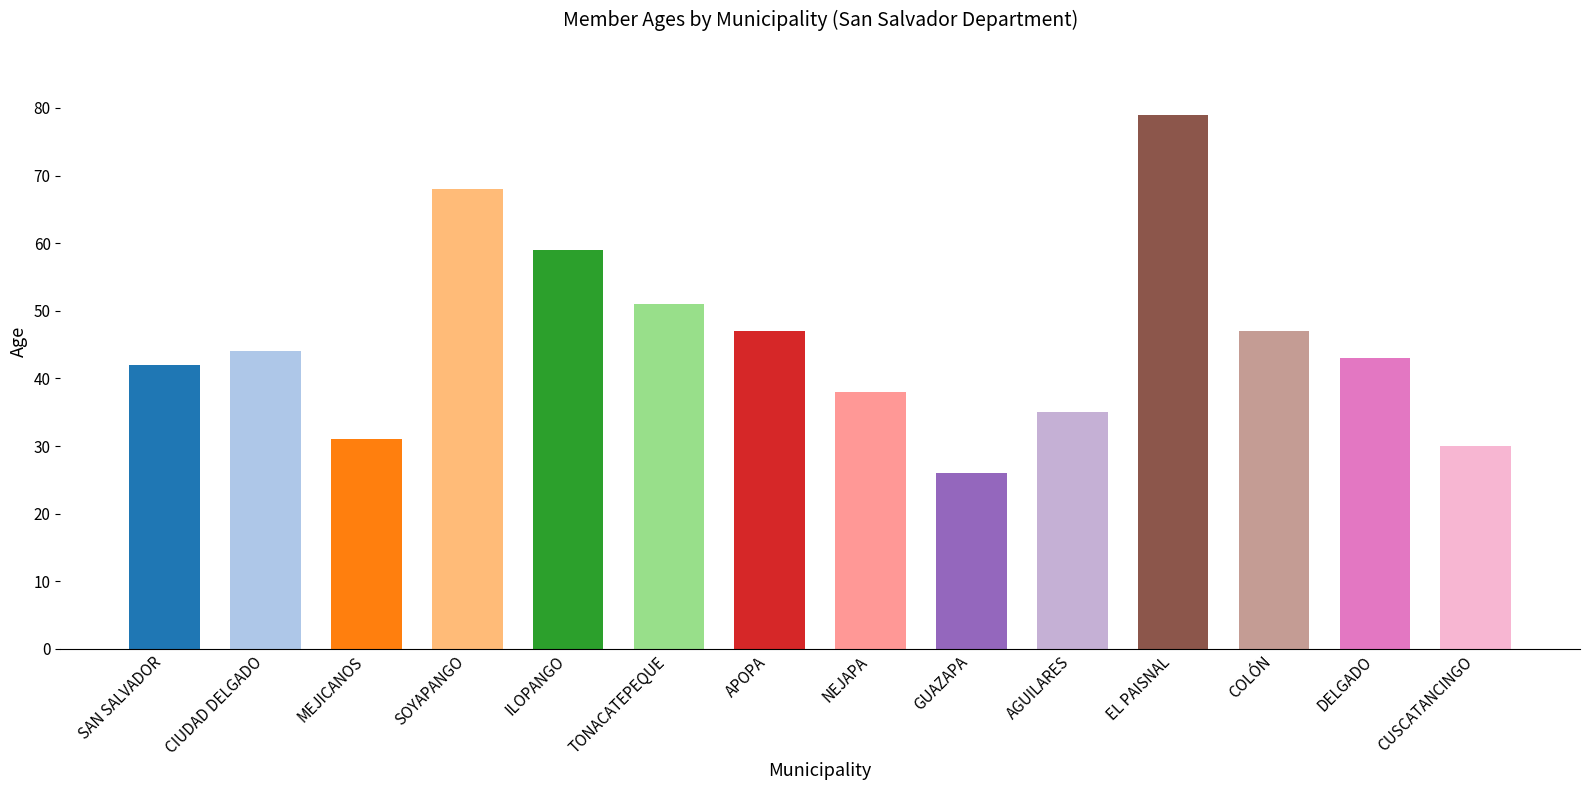

True or false: the data shows 43 at DELGADO.

True